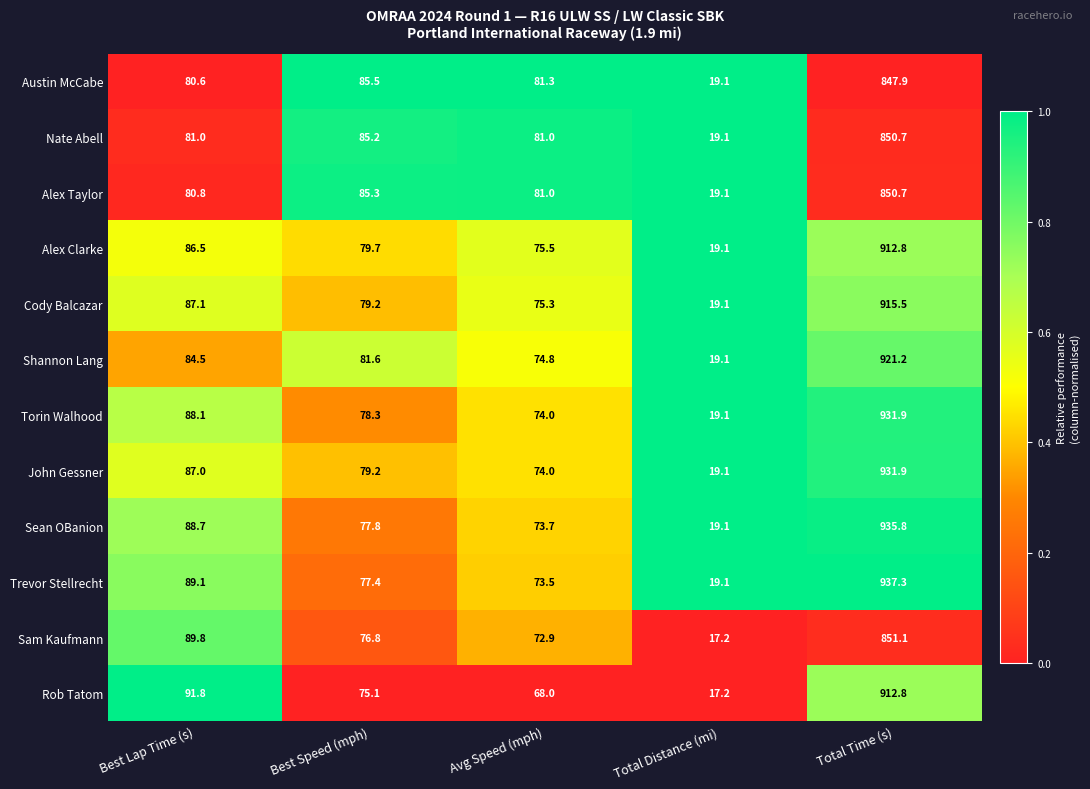

What is the total value across all series at Best Speed (mph)?

961.1